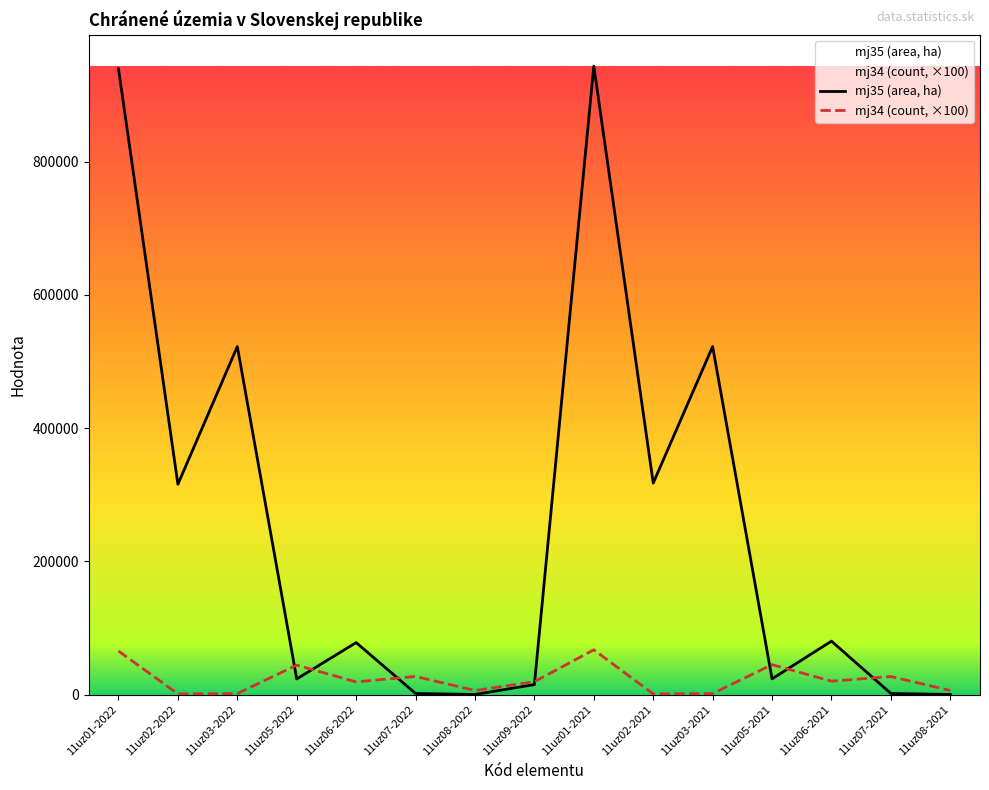

How many interior local peaks does the mj35 (area, ha) series have?

5